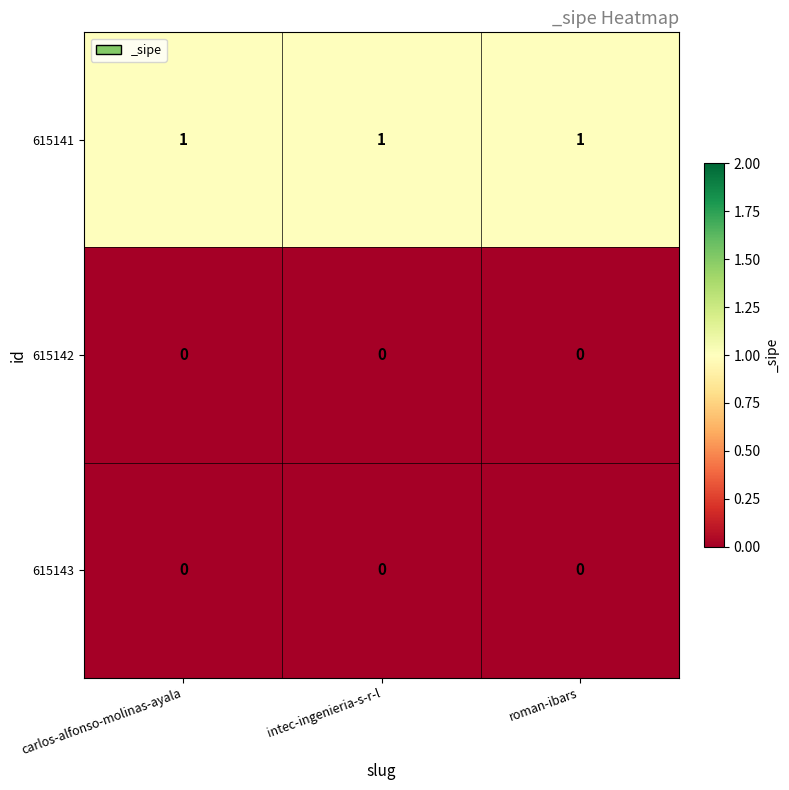

The 615143 series shows 0 at intec-ingenieria-s-r-l. True or false?

True